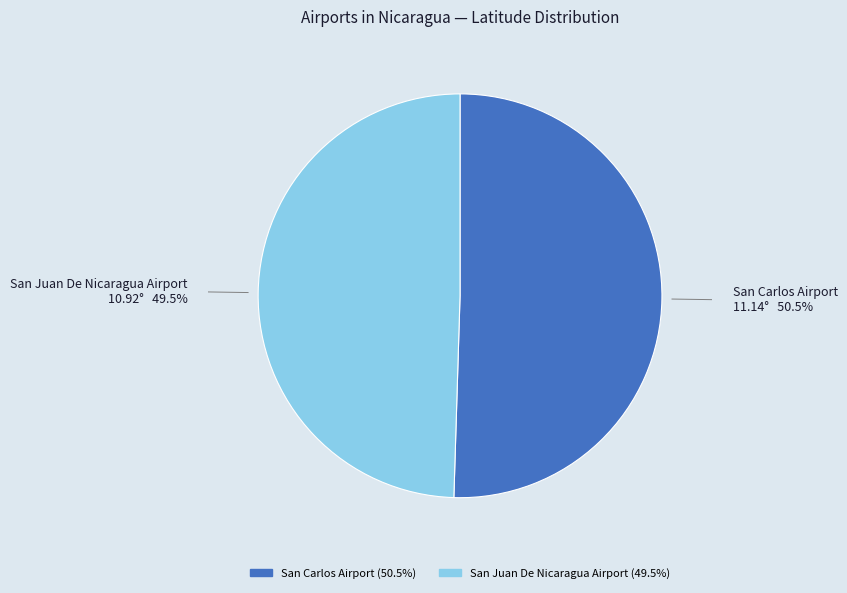

How many segments does this pie chart have?

2